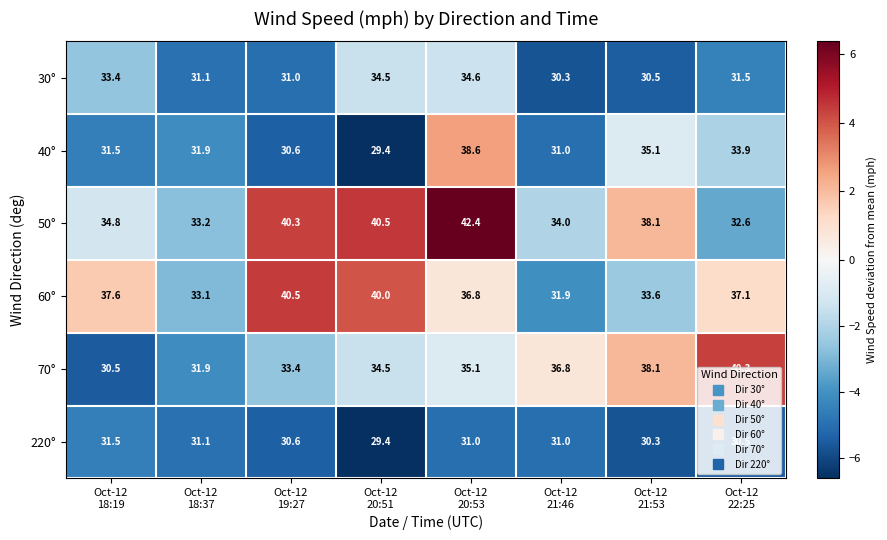

At how many categories does at least one series exceed 31?

8